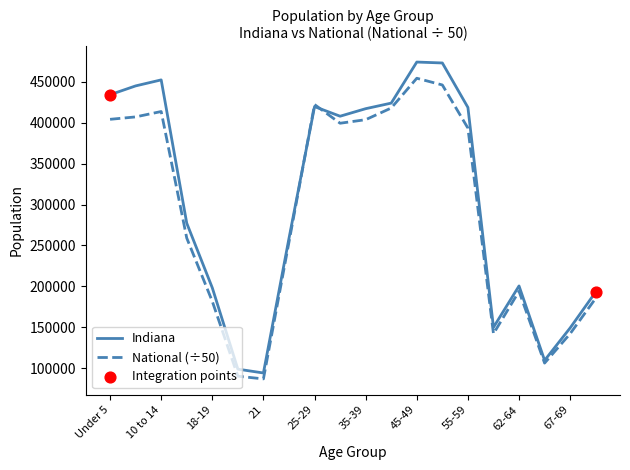

Which series has the largest range (max minus min)?

Indiana